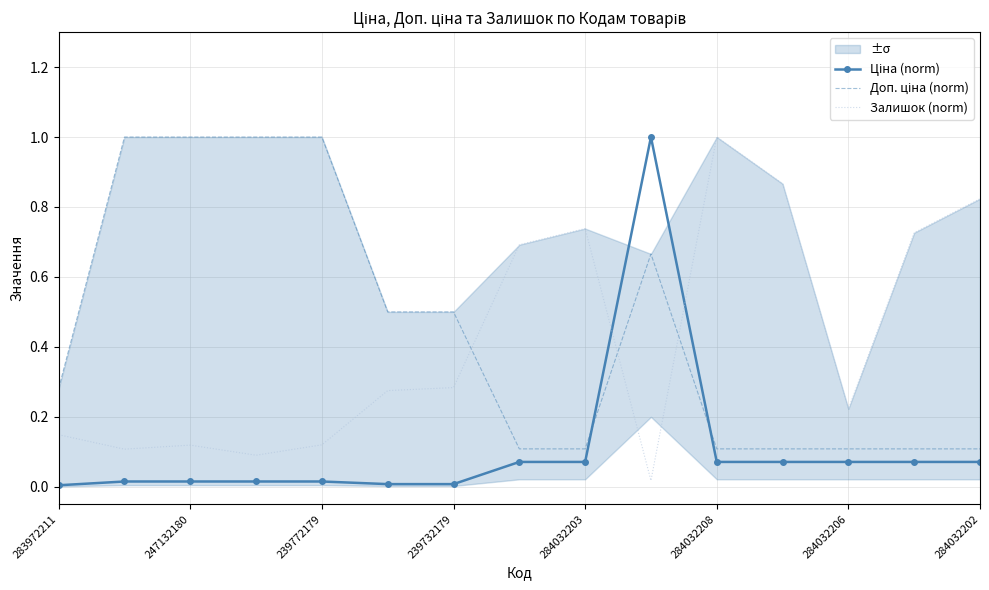

Rank the series by their maximum value, from highest to lowest.

Ціна (norm), Доп. ціна (norm), Залишок (norm)